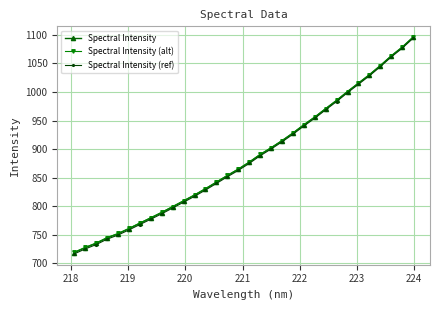

What is the difference between the maximum and minimum values in the Spectral Intensity series?

376.9